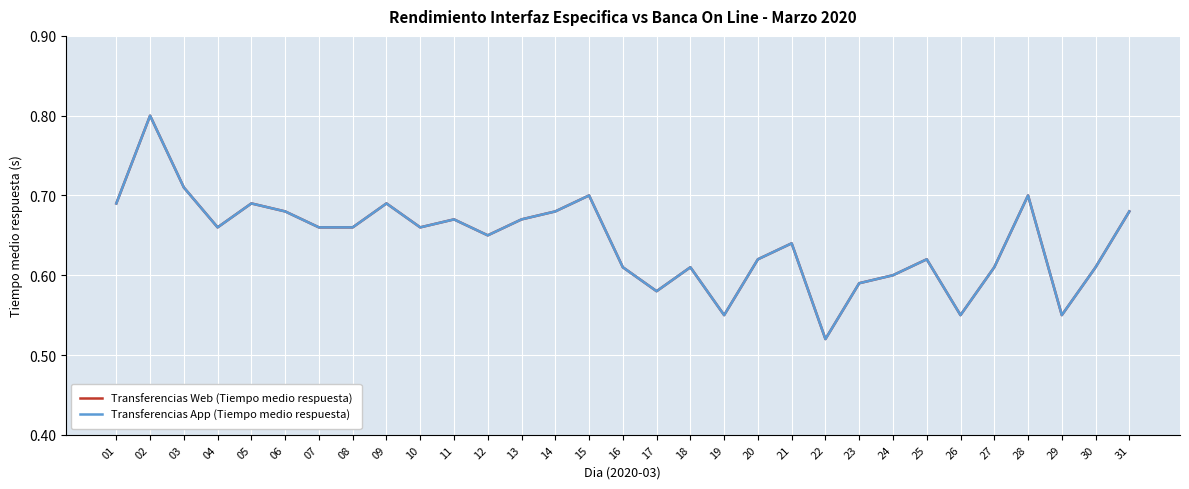

What is the value of the Transferencias Web (Tiempo medio respuesta) point at the 5th from the left?

0.7